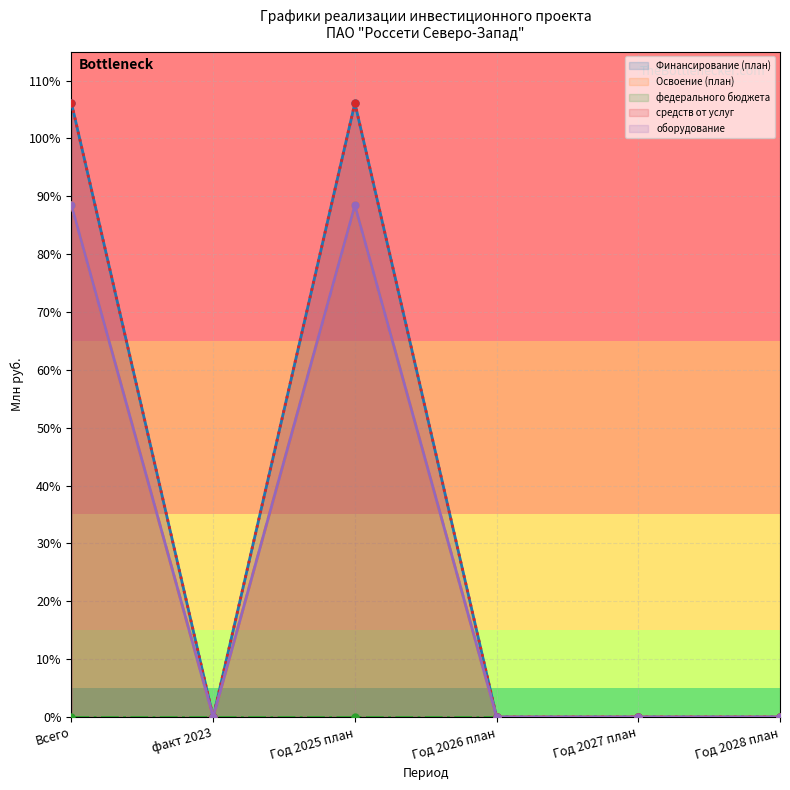

Is this an area chart (filled region under the line)?

No